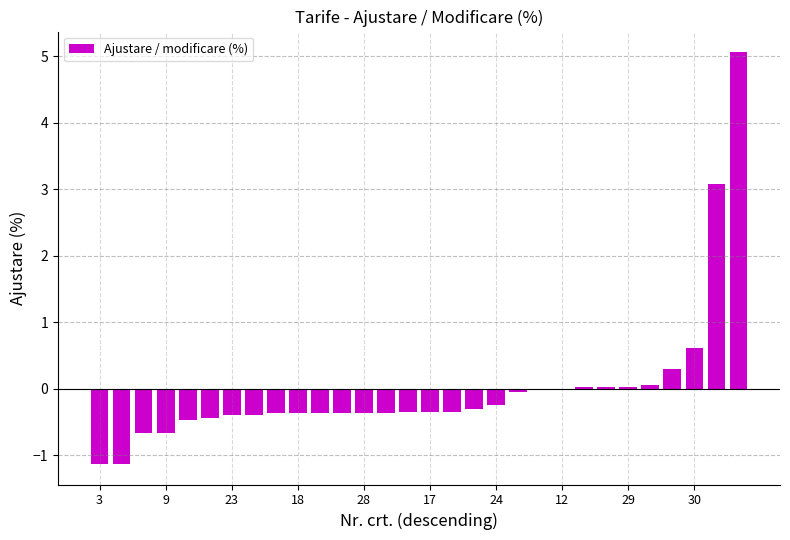

What is the maximum value shown in the chart?

5.1